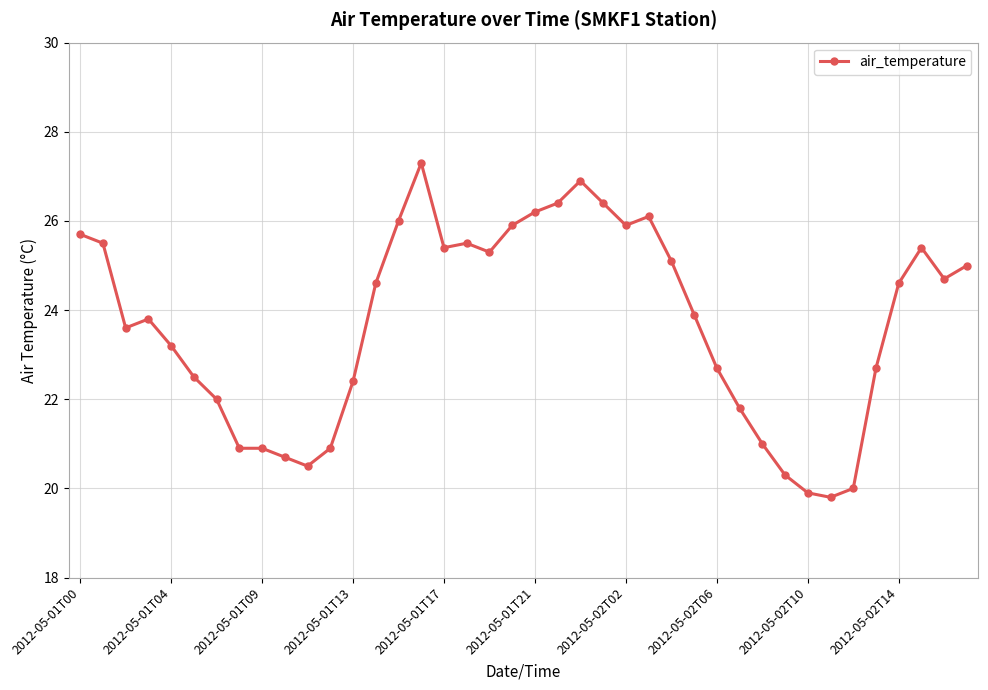

What is the minimum value shown in the chart?

19.8